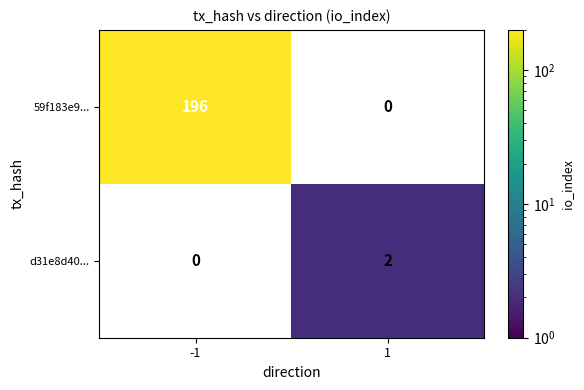

Is the value of 59f183e9... at -1 greater than the value of d31e8d40... at 1?

Yes